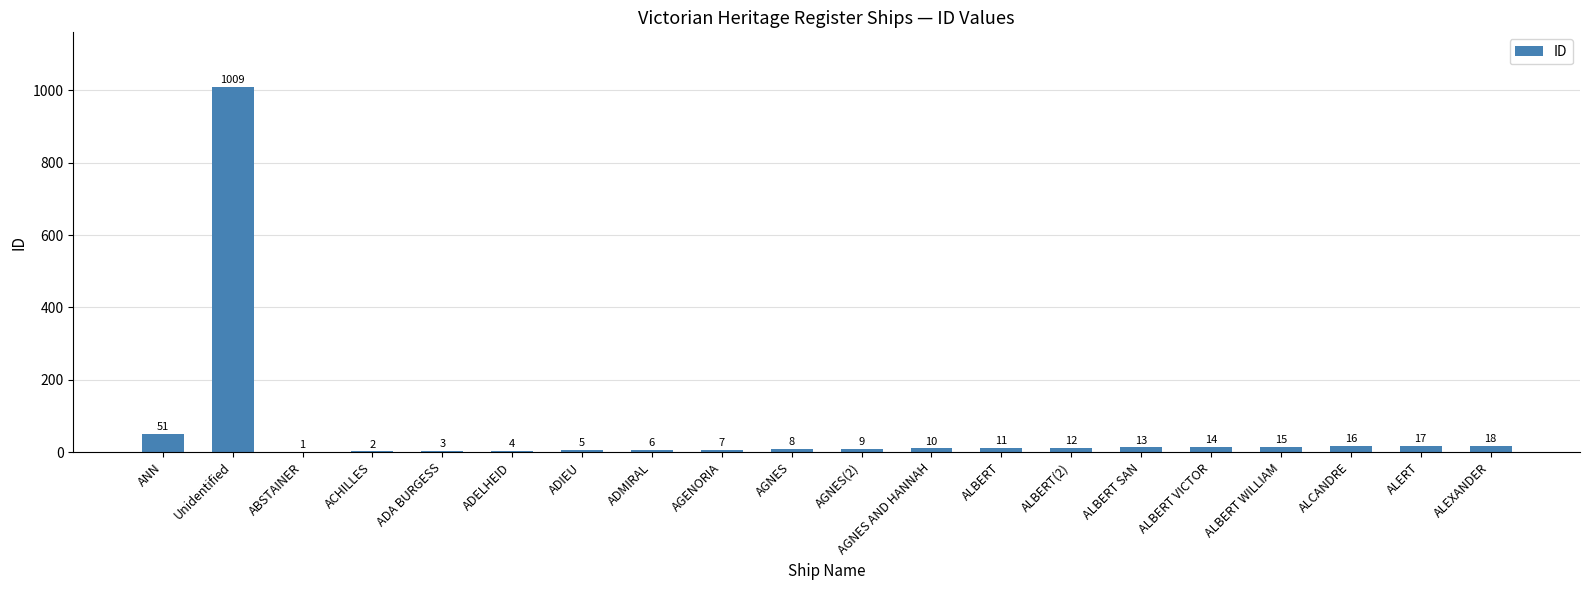

What is the sum of the values at AGNES(2) and ABSTAINER?

10